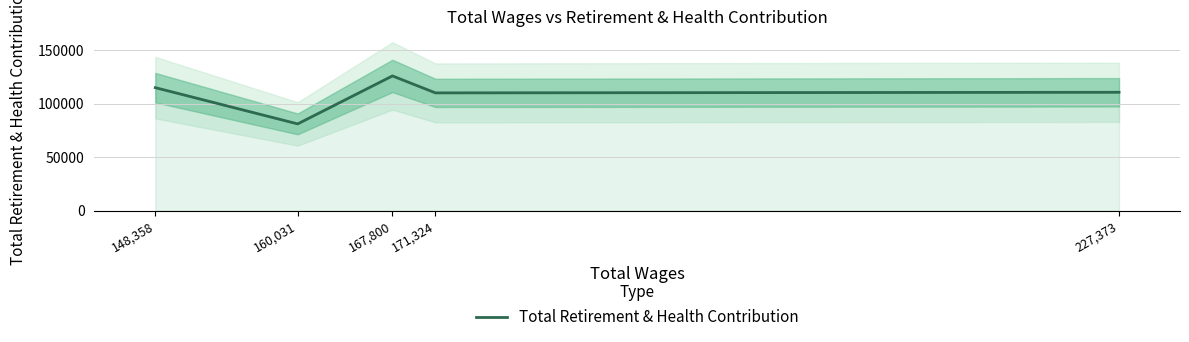

What is the maximum value shown in the chart?

126031